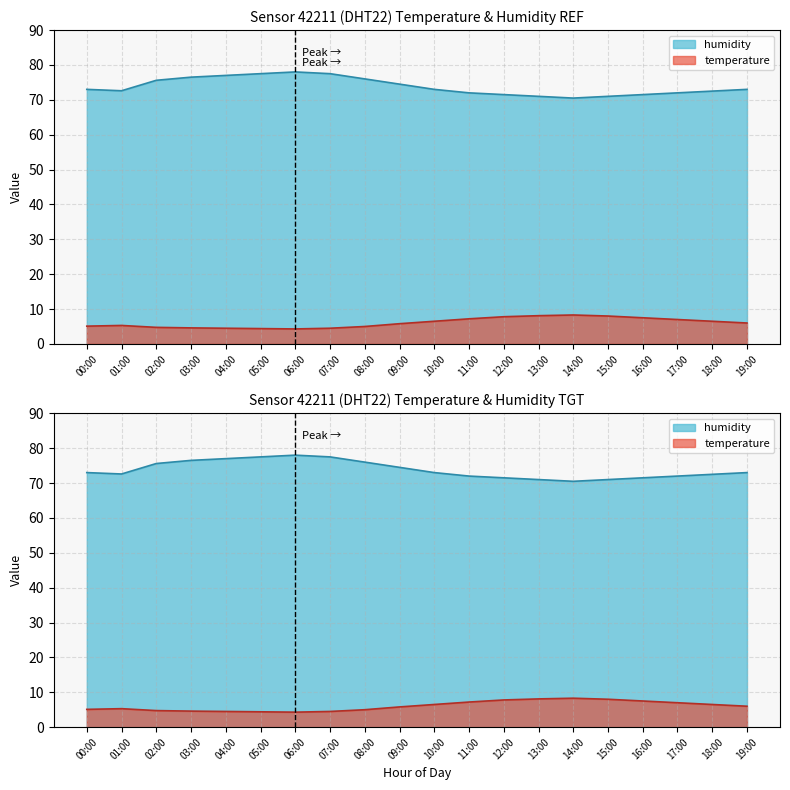

What position from the left is 03:00?

4